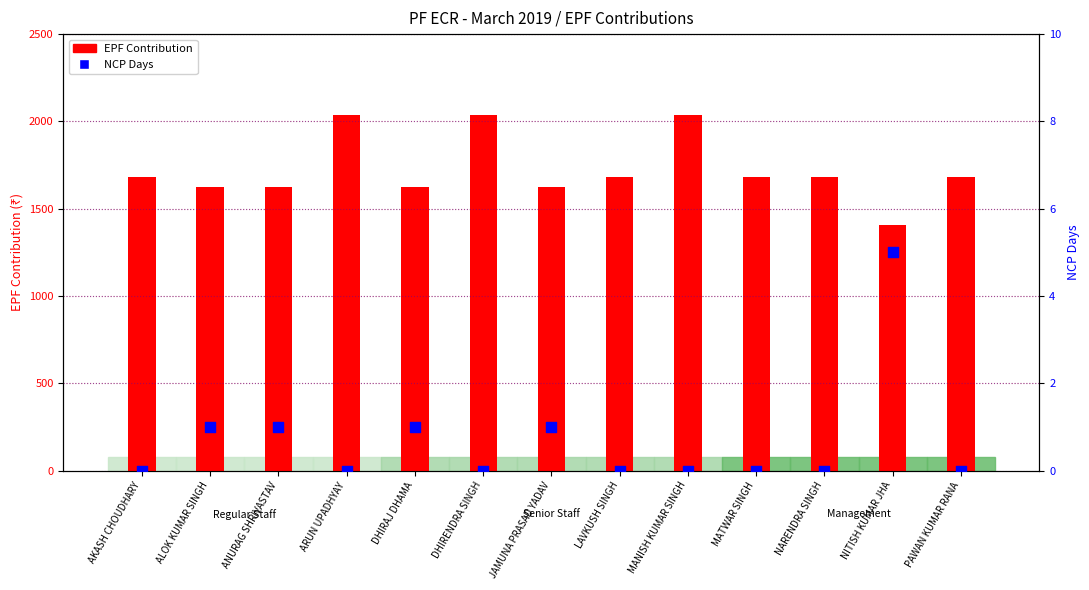

Which series contains the highest Y value?

EPF Contribution